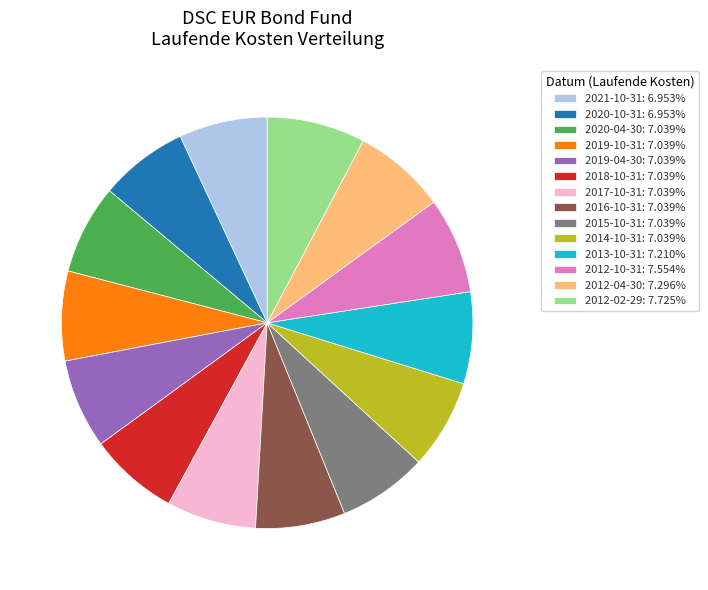

Combined, do 2012-02-29: 7.725% and 2021-10-31: 6.953% account for over 50%?

No